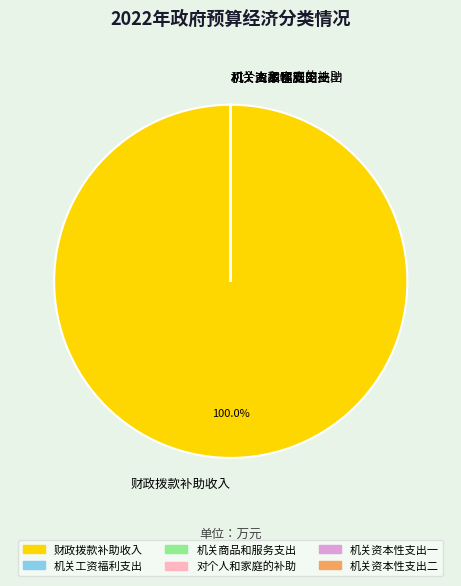

Which slice is the largest?

财政拨款补助收入